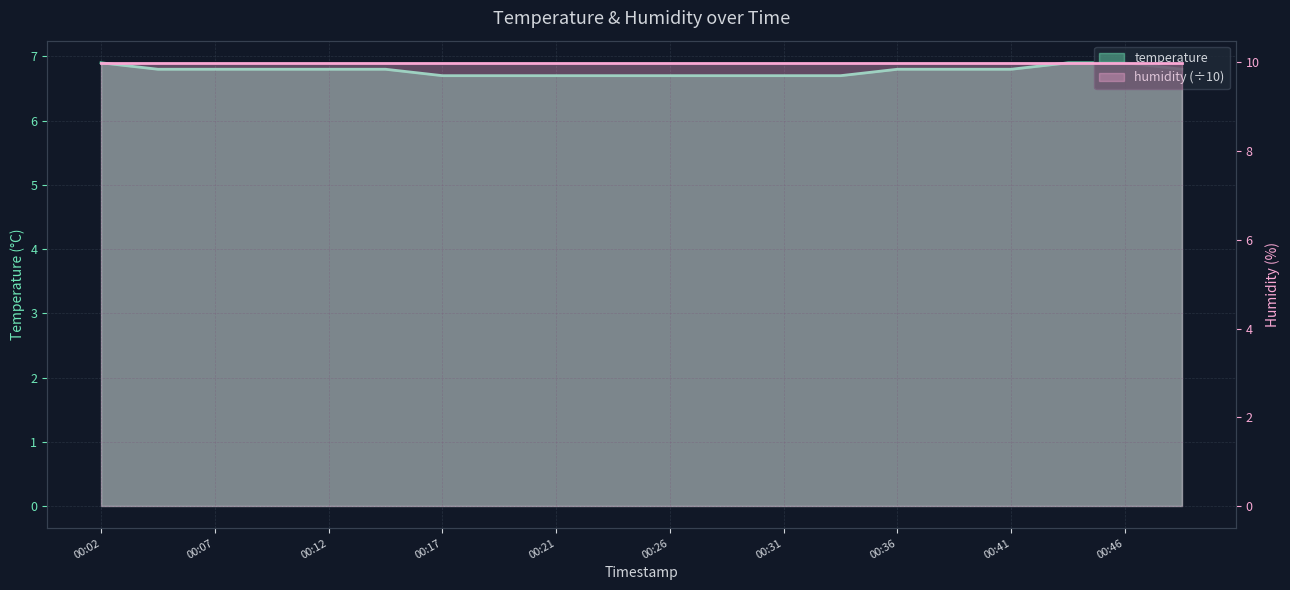

Reading left to right, transcribe all the data shown in this chart.

00:02=6.9	00:04=6.8	00:07=6.8	00:09=6.8	00:12=6.8	00:14=6.8	00:17=6.7	00:19=6.7	00:21=6.7	00:24=6.7	00:26=6.7	00:29=6.7	00:31=6.7	00:34=6.7	00:36=6.8	00:39=6.8	00:41=6.8	00:44=6.9	00:46=6.9	00:48=6.8